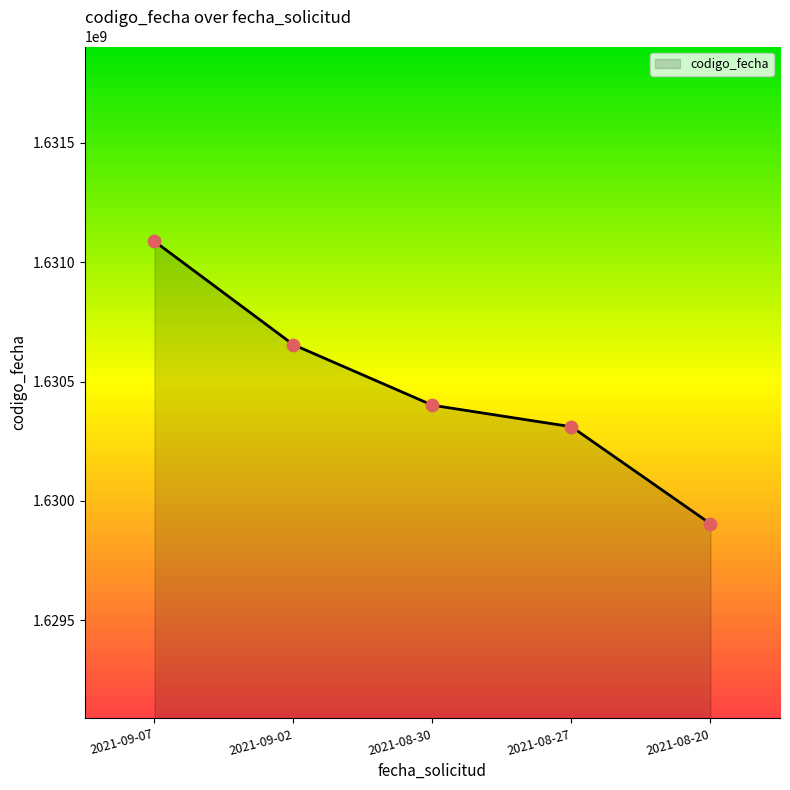

What is the change in value from 2021-09-07 to 2021-08-30?

-686461